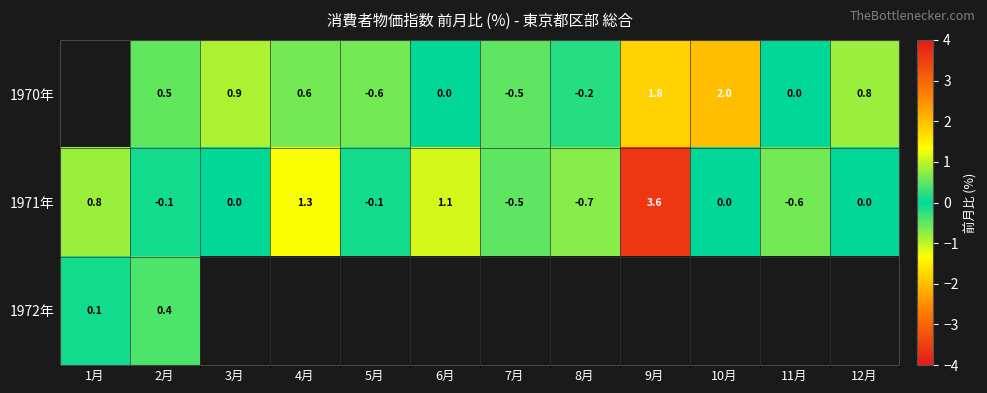

What is the difference between the highest and lowest values at 5月?

0.5